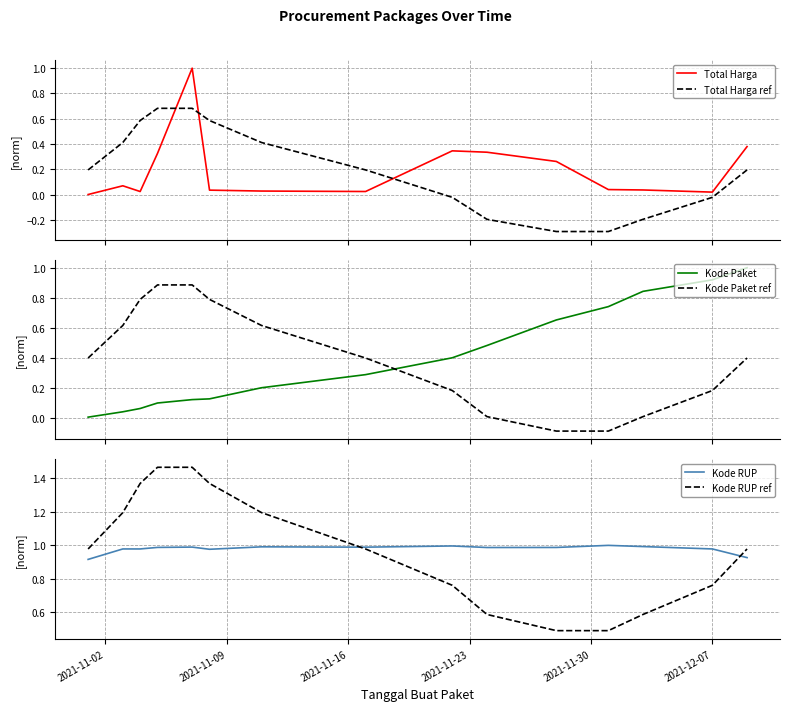

What are all the series names shown in the legend?

Total Harga, Total Harga ref, Kode Paket, Kode Paket ref, Kode RUP, Kode RUP ref